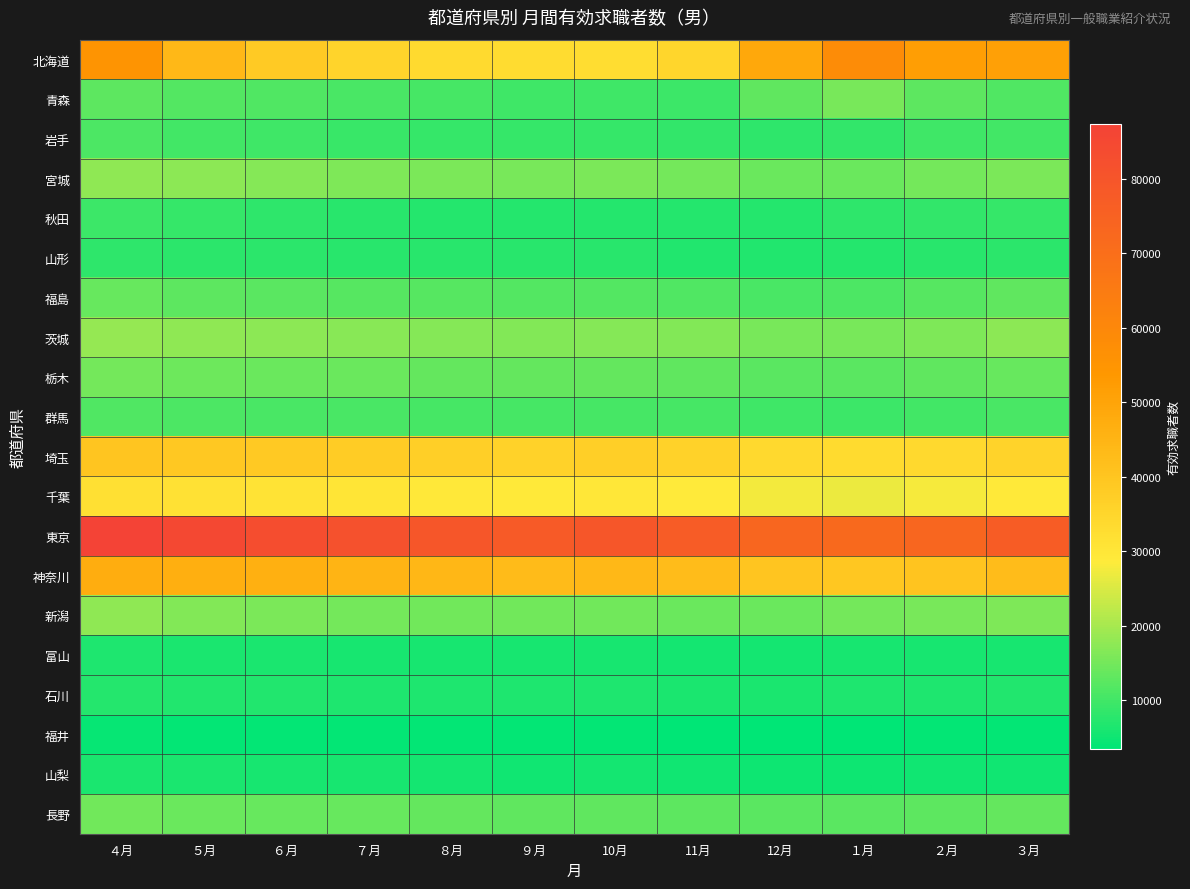

What is the difference between the highest and lowest values at ９月?

73951